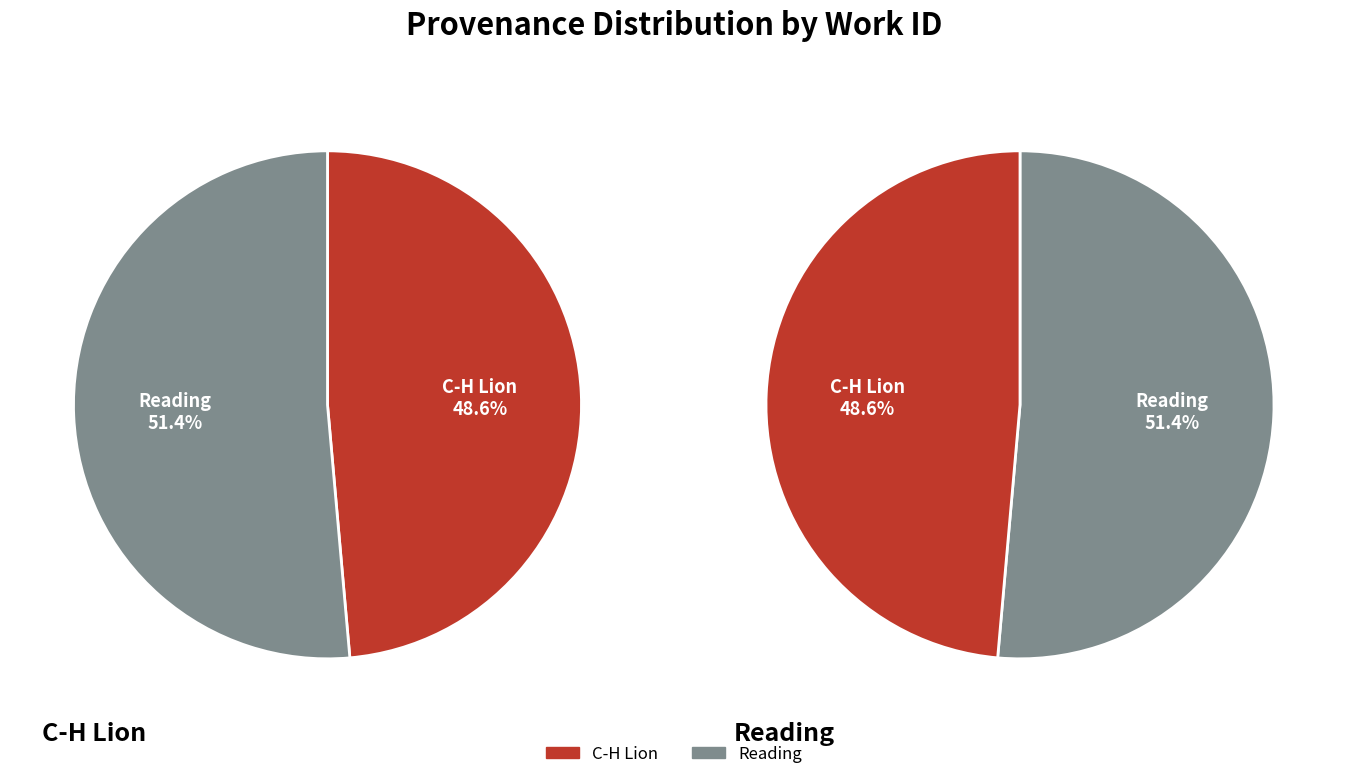

The Reading slice represents 51% of the pie. True or false?

True